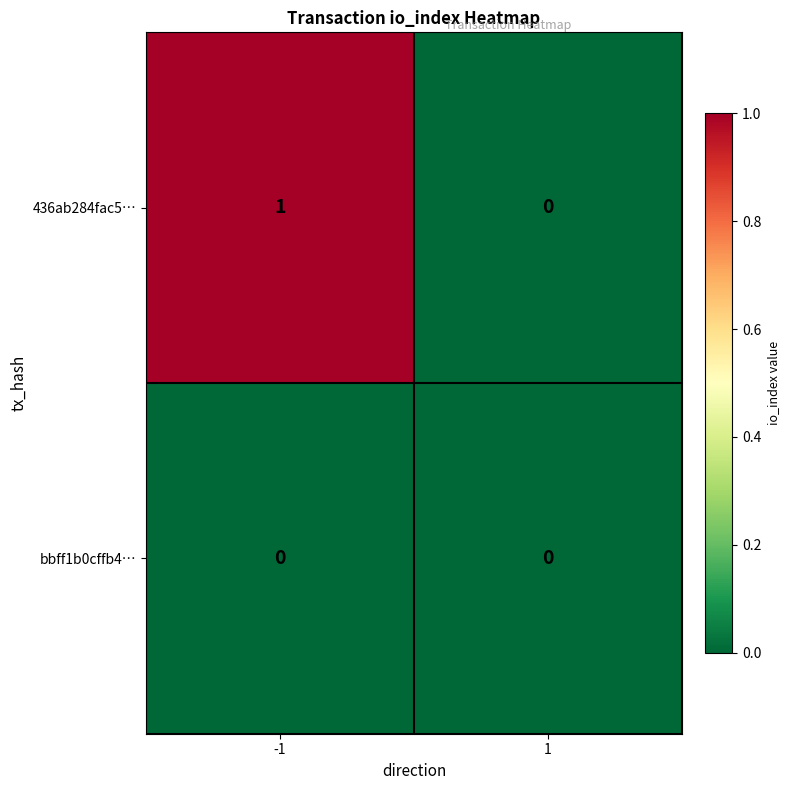

Count the number of data series in this chart.

2